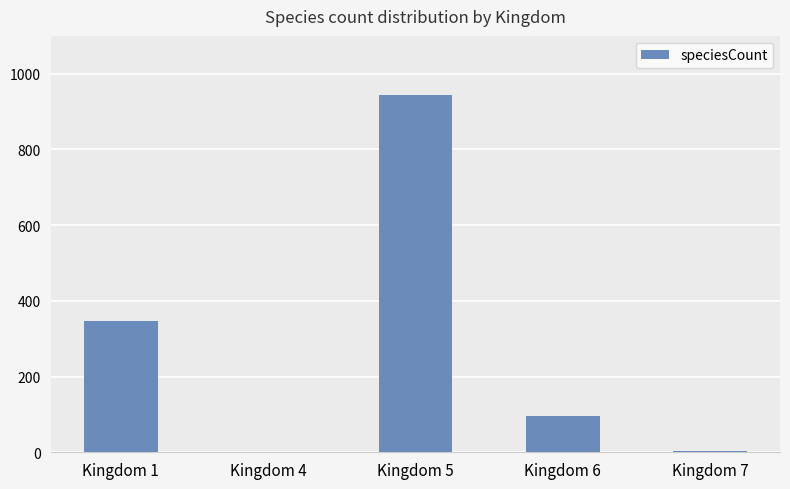

The value at Kingdom 5 is 358. True or false?

False